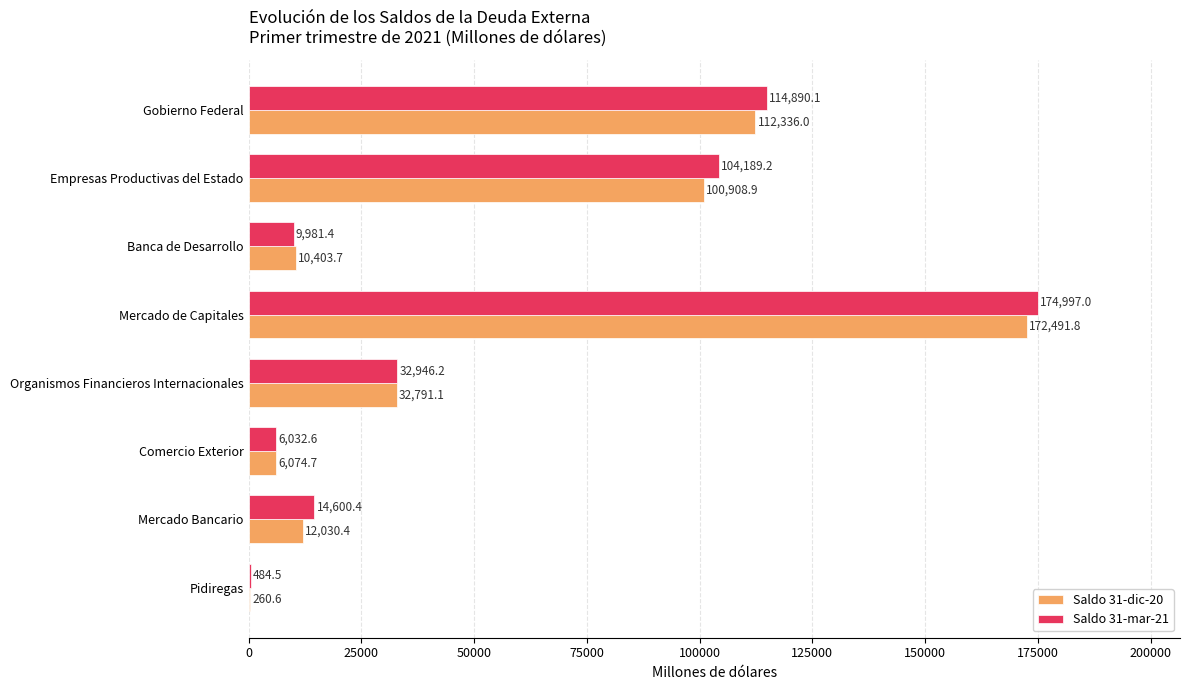

What is the sum of the Saldo 31-dic-20 values at Gobierno Federal and Mercado de Capitales?

284827.8